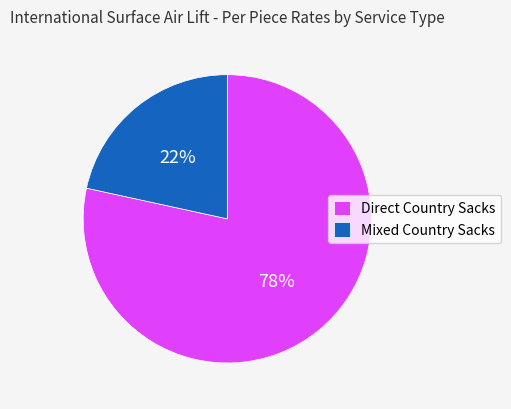

To the nearest percent, what is the average slice percentage?

50%